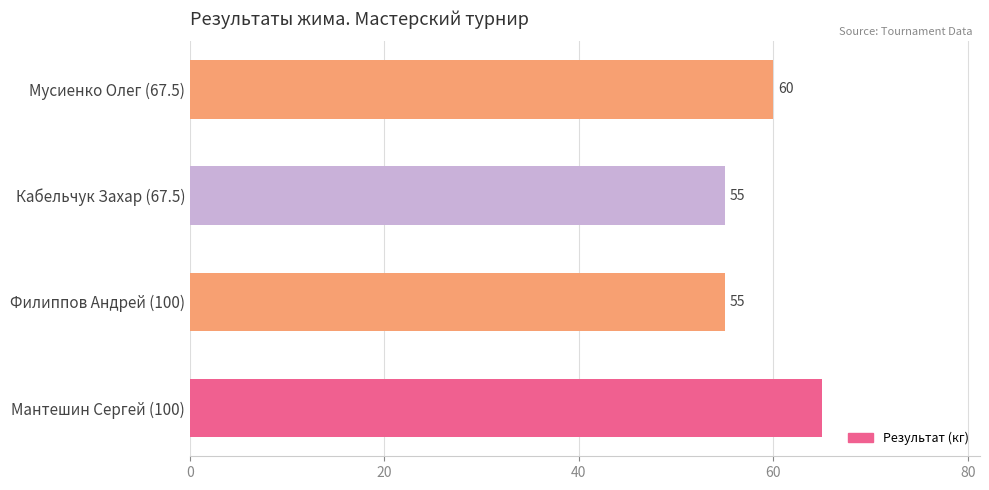

Reading top to bottom, list all the values displayed in this chart.

Мусиенко Олег (67.5)=60	Кабельчук Захар (67.5)=55	Филиппов Андрей (100)=55	Мантешин Сергей (100)=65